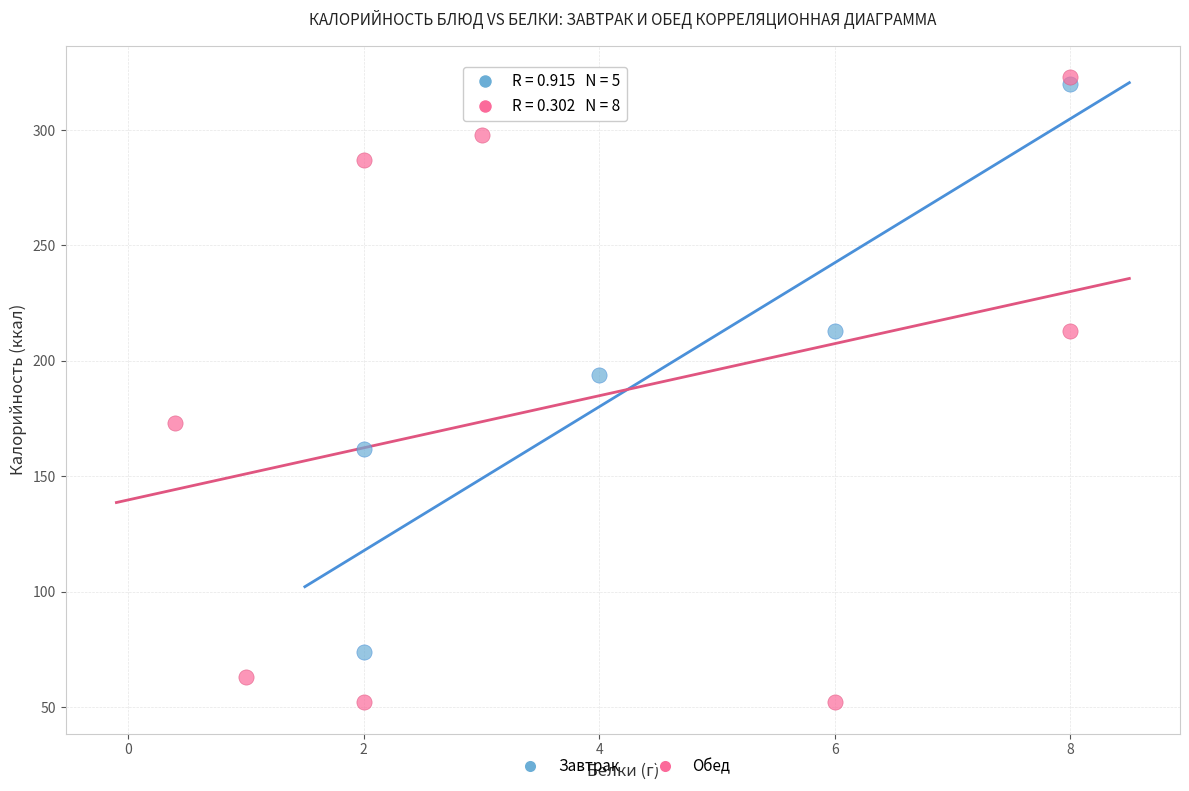

Which series has the largest Y range (max minus min)?

Обед